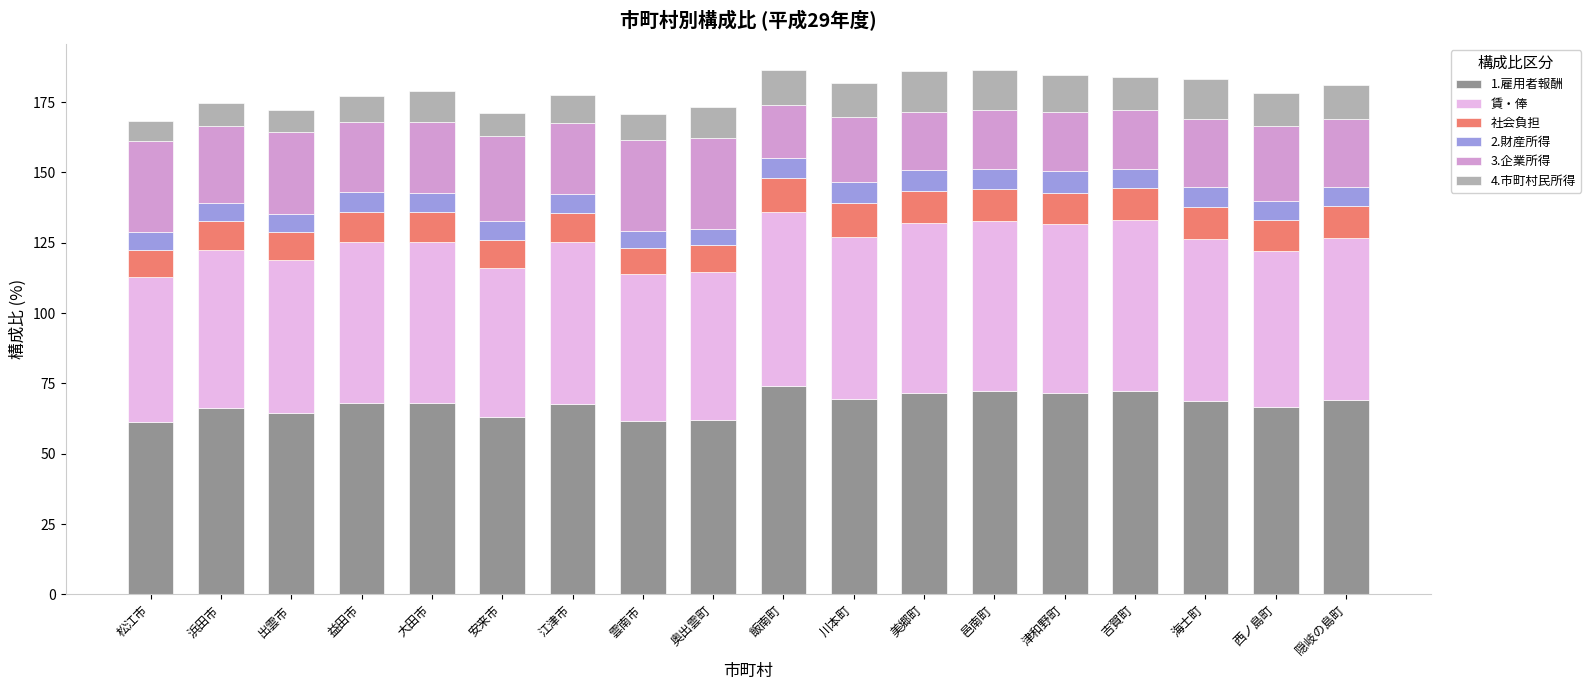

What is the total value across all series at 吉賀町?

183.9